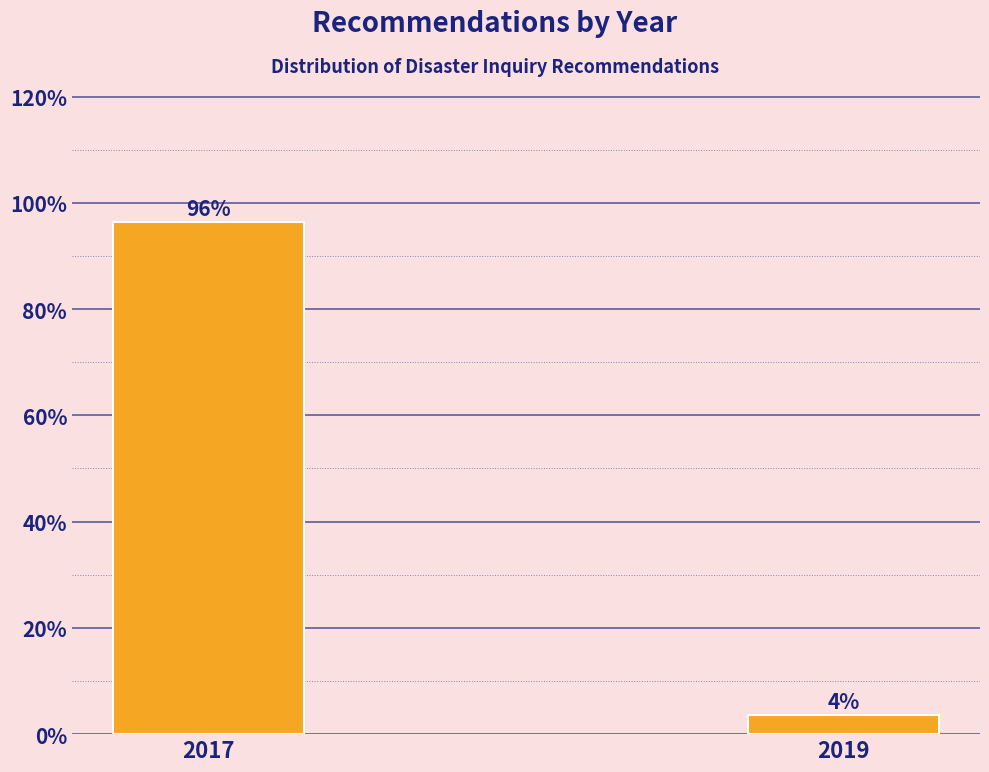

At which label does the data first exceed 96?

2017